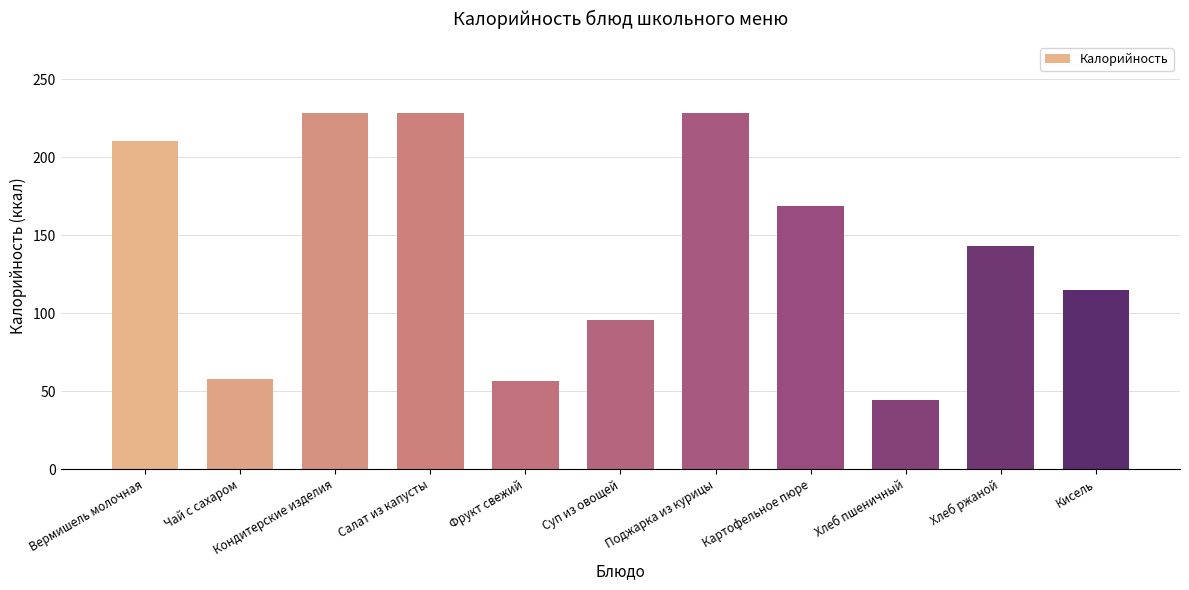

Are the bars horizontal?

No